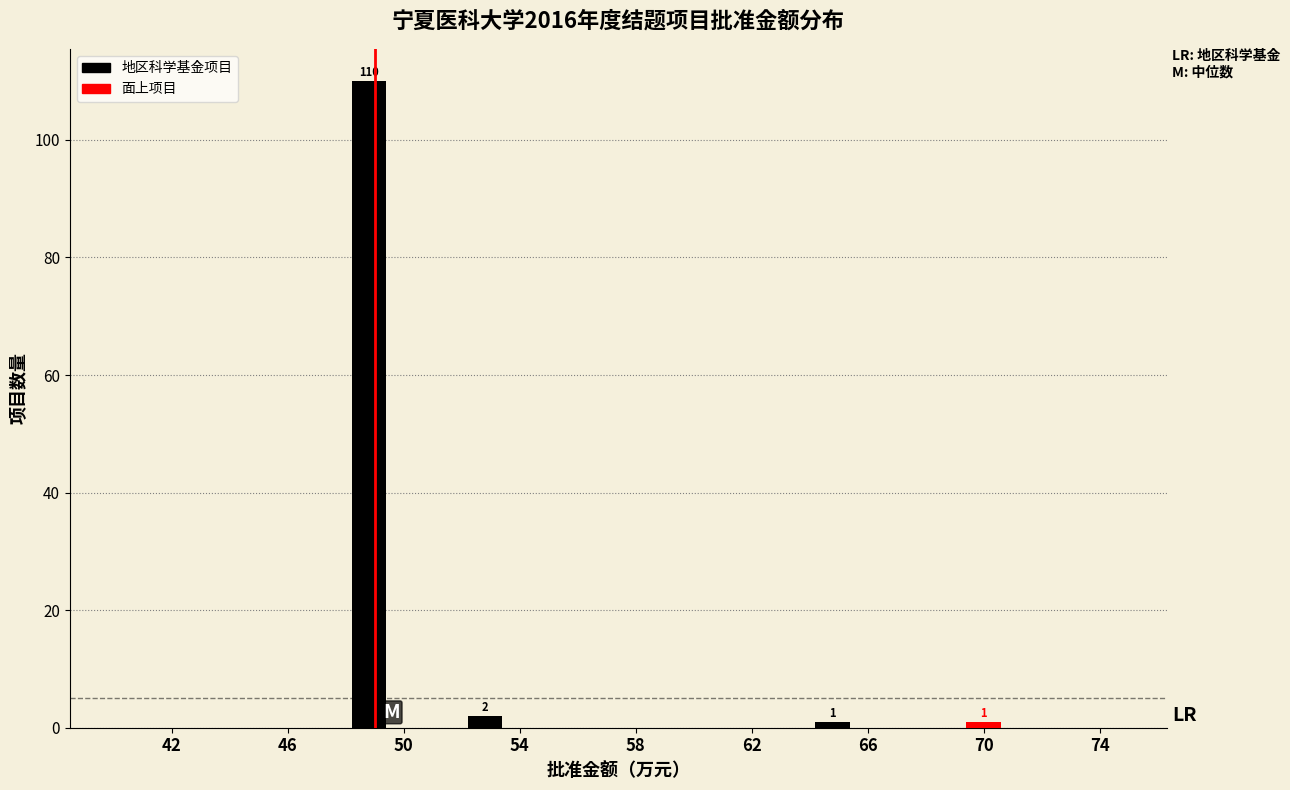

What is the sum of all 地区科学基金项目 values?

113